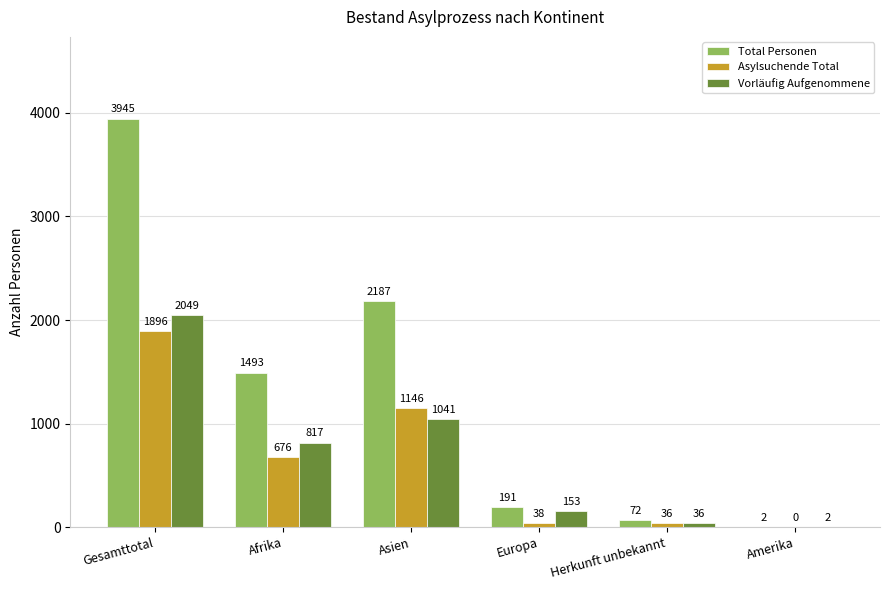

How many distinct data groups are displayed?

3